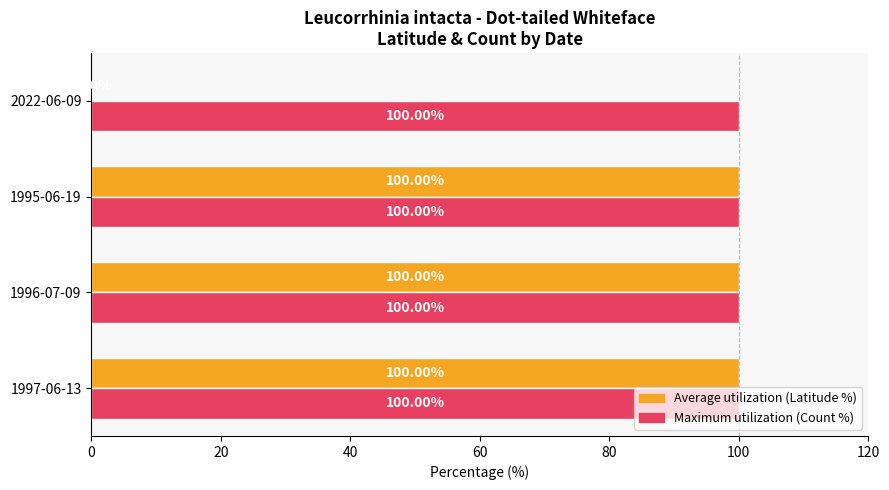

What is the total value across all series at 1995-06-19?

200